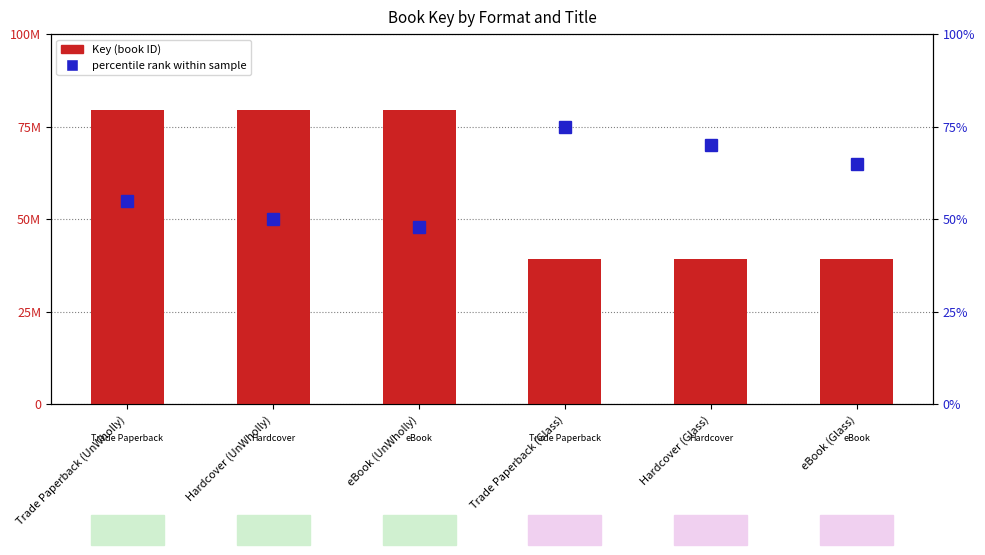

What is the difference between the Key (book ID) values at Hardcover (UnWholly) and Trade Paperback (Glass)?

40322394